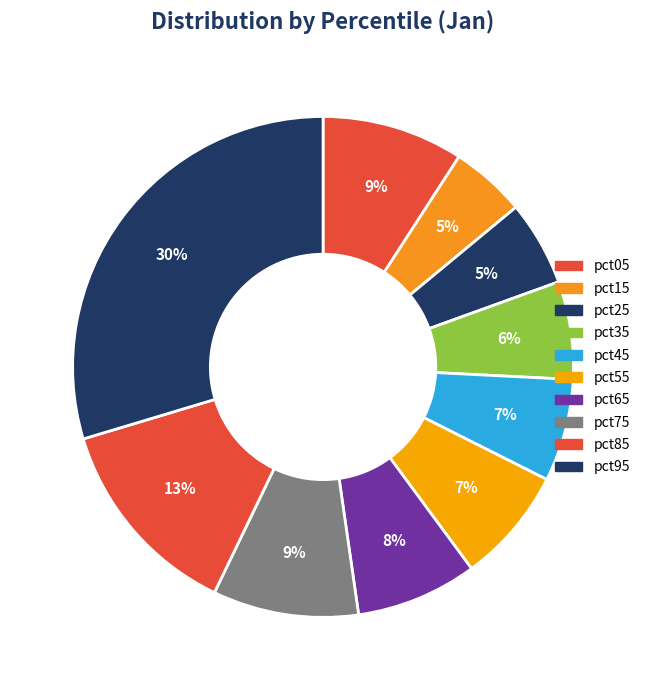

To the nearest percent, what portion does pct55 represent?

7%